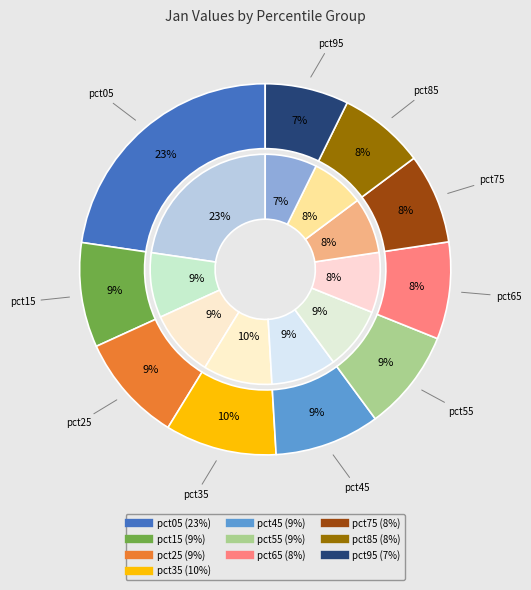

What is the smallest slice in the pie chart?

pct95